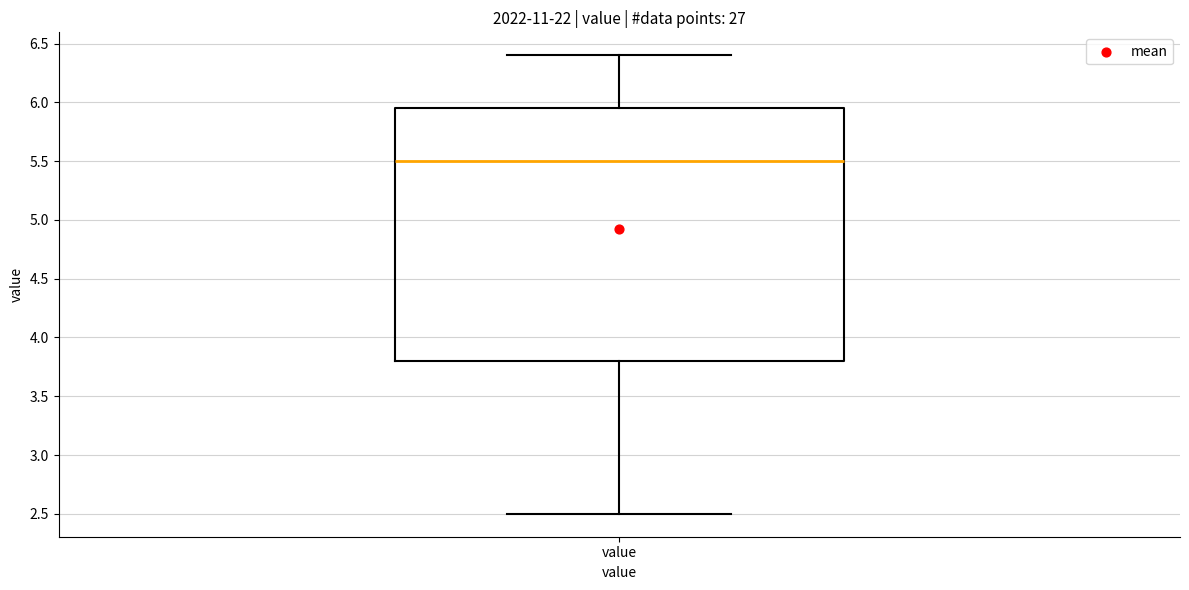

Where is the lower edge of the box for value on the y-axis? The values are not printed on the chart, so give them approximately, as read against the axis.

3.80